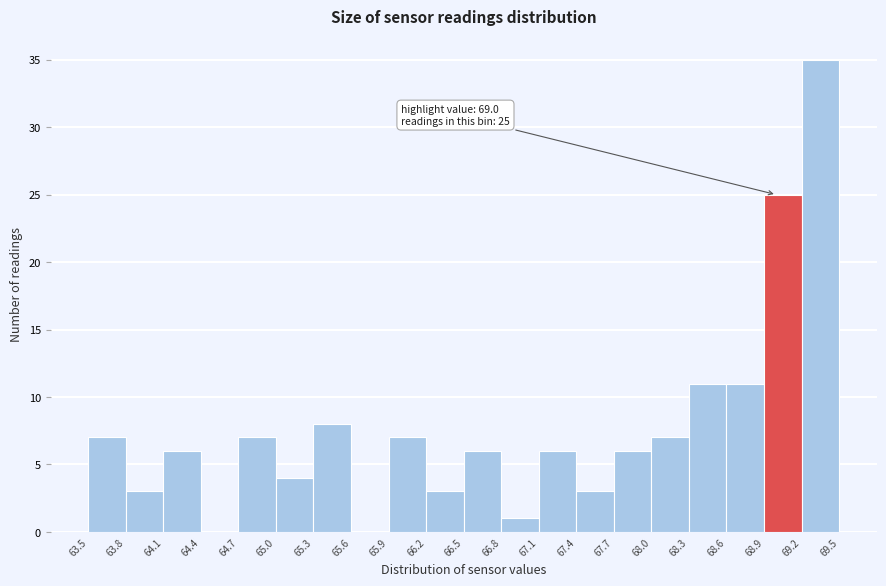

Over which range of the x-axis is the bar tallest?

69.2 to 69.5